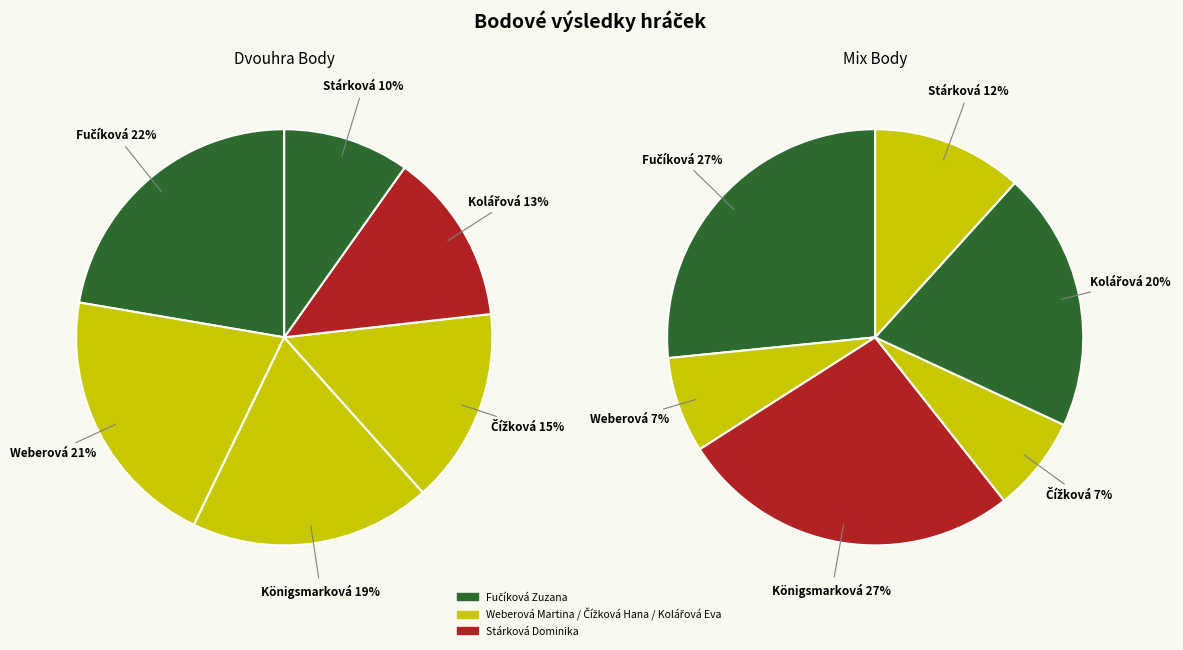

What is the total percentage of Weberová Martina and Kolářová Eva?

33.9%